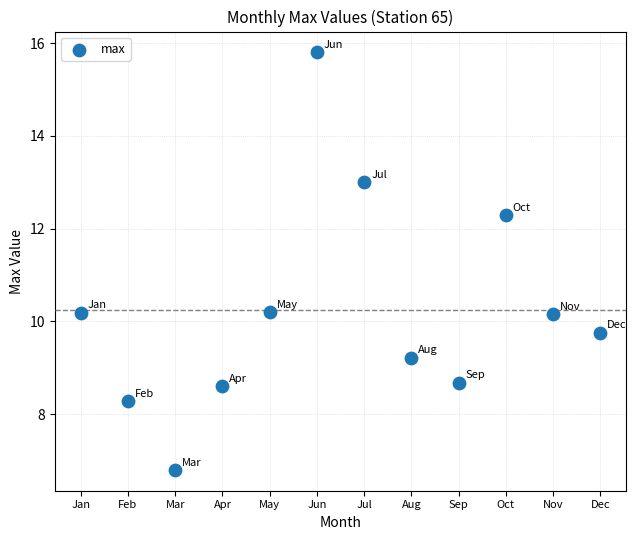

What is the range of Y values (max minus min)?

9.0